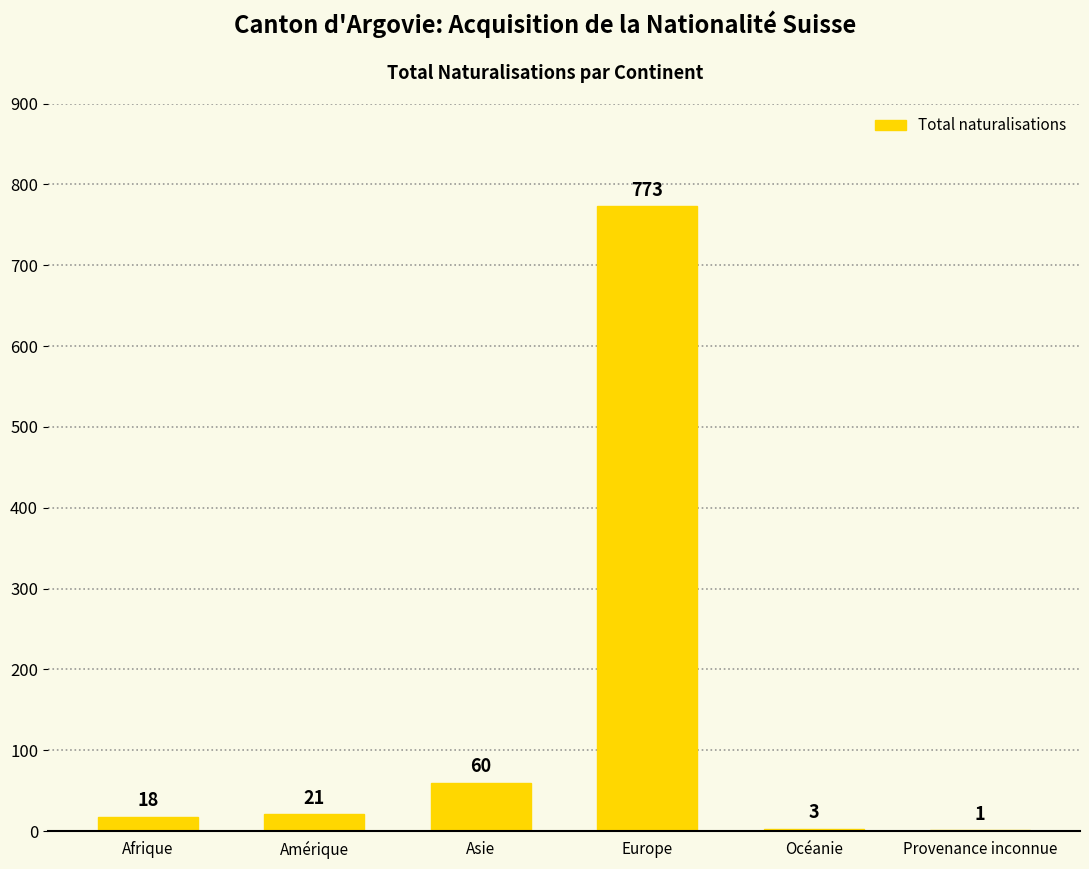

Where is the data nearest to the value 387?

Asie